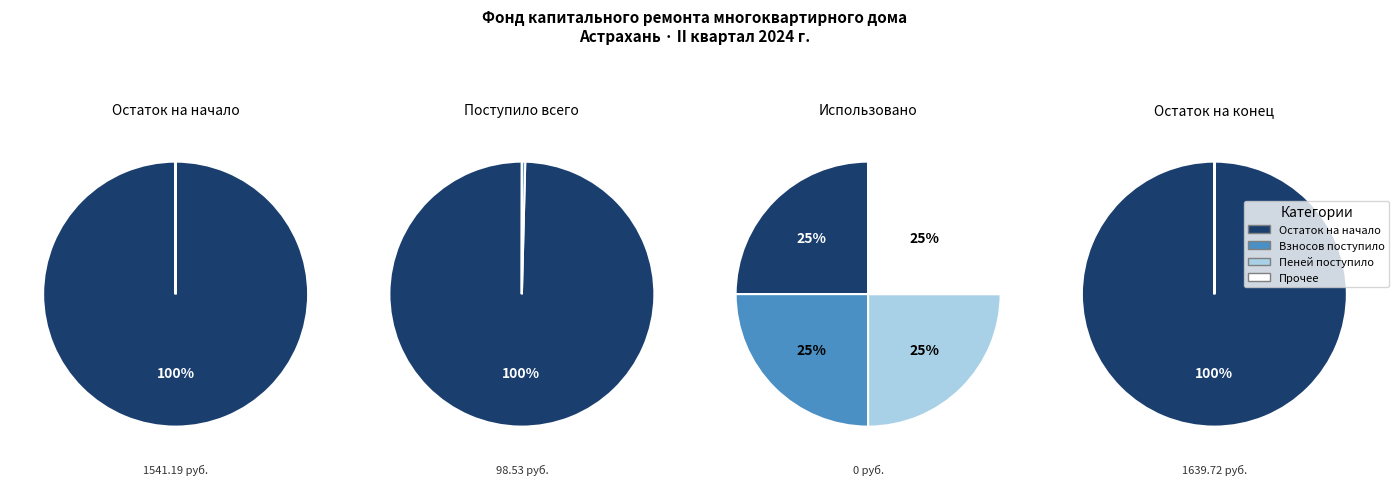

What percentage do Использовано and Остаток на конец периода together represent?

50.0%